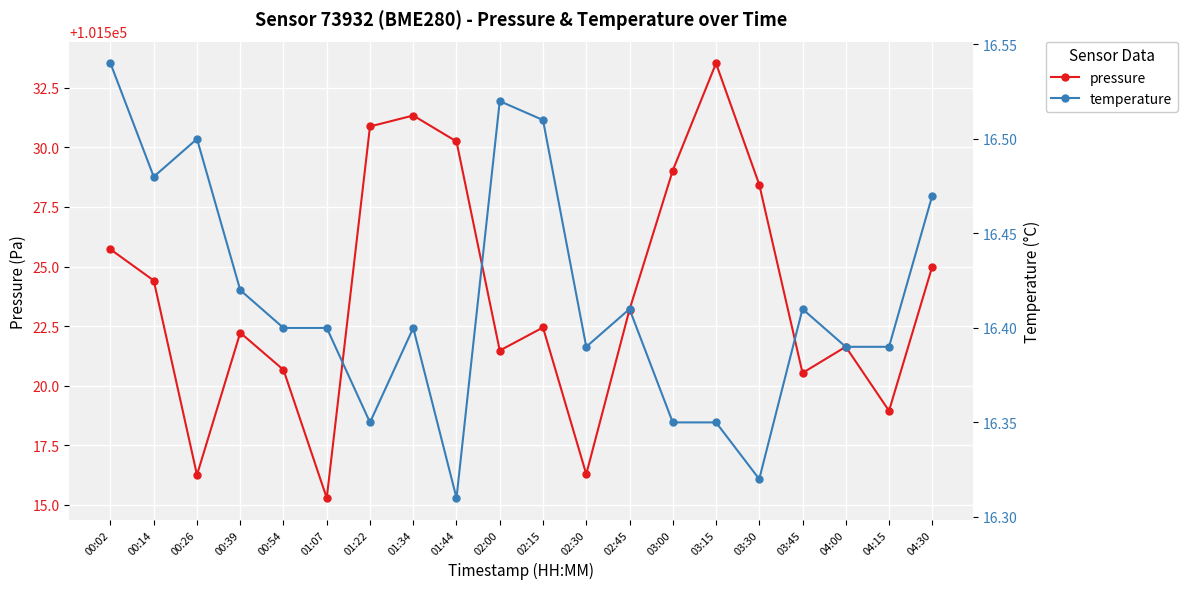

What are all the series names shown in the legend?

pressure, temperature